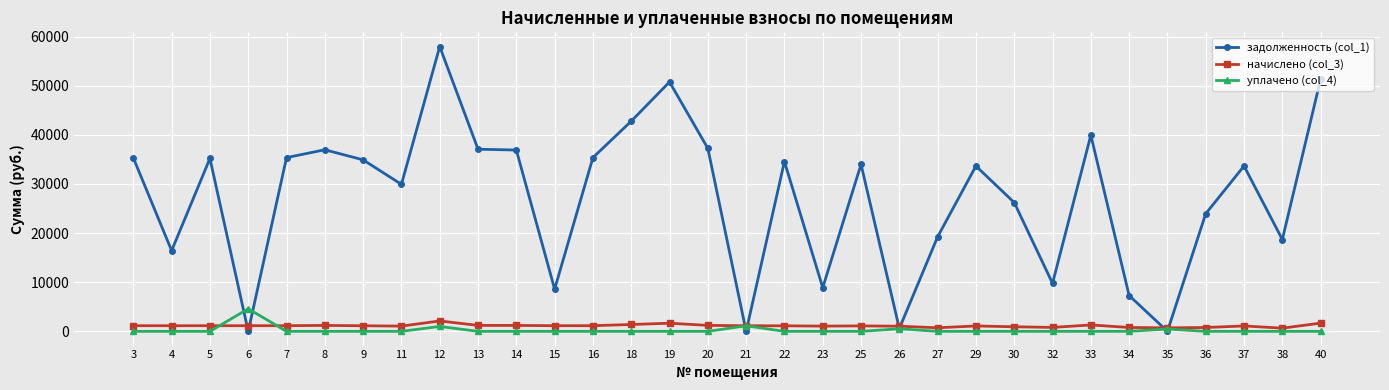

Is it true that задолженность (col_1) equals 42777.0 at 18?

True